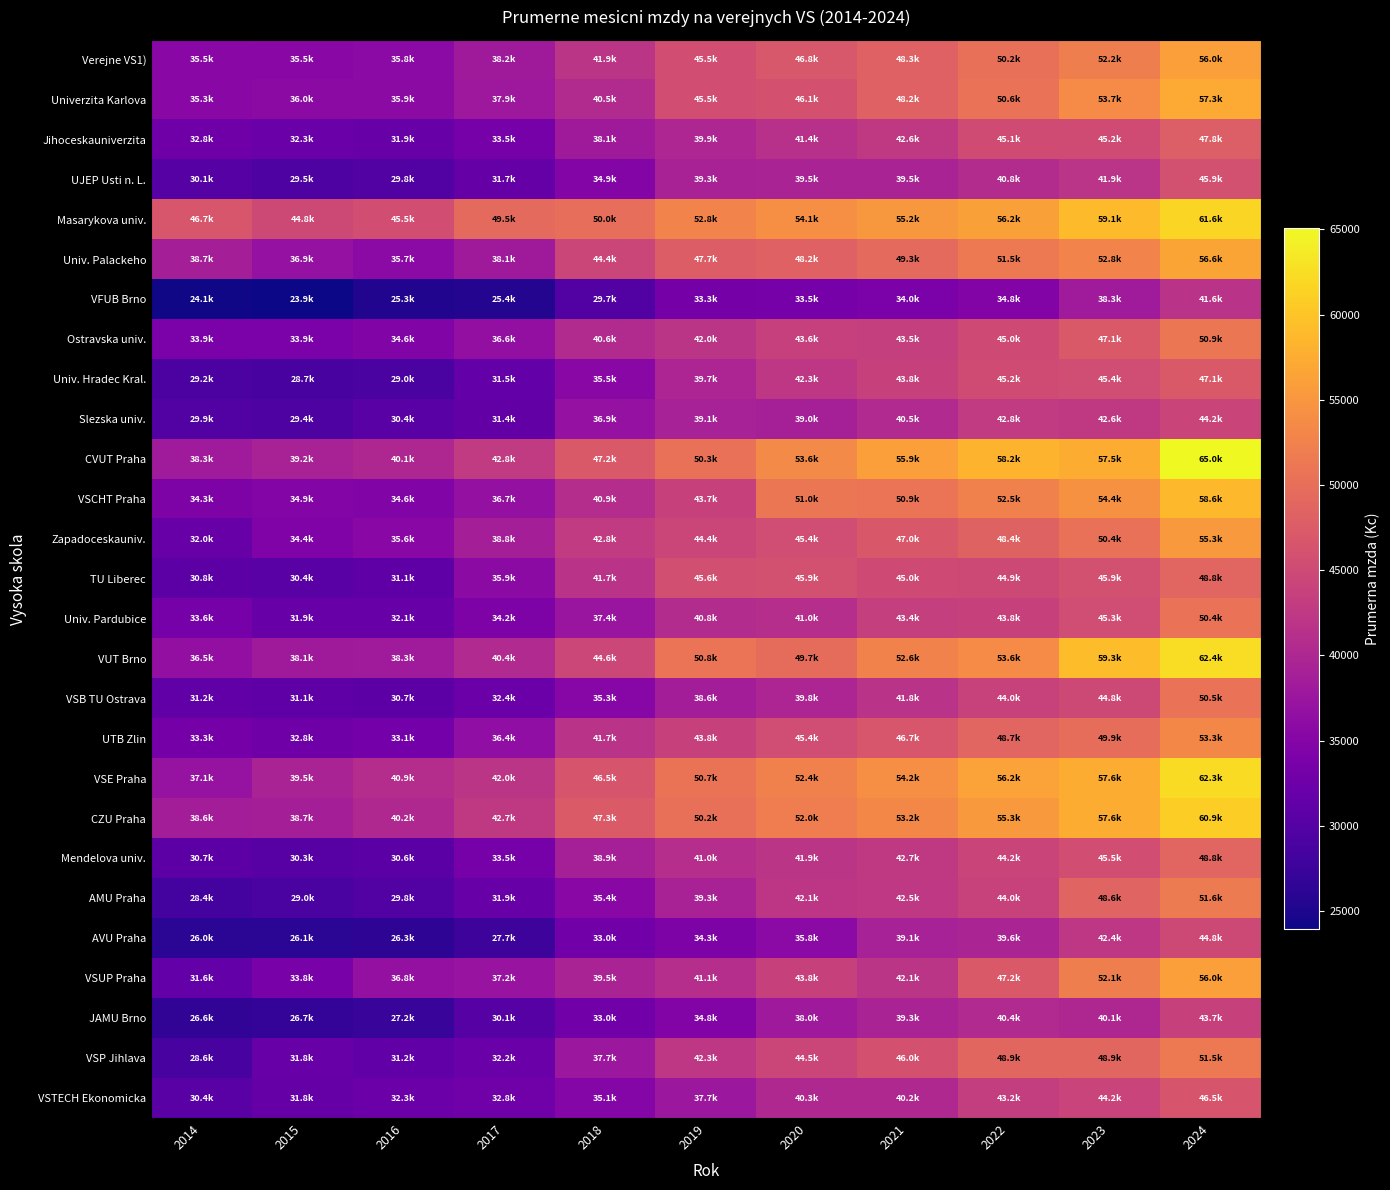

Count the number of data series in this chart.

27